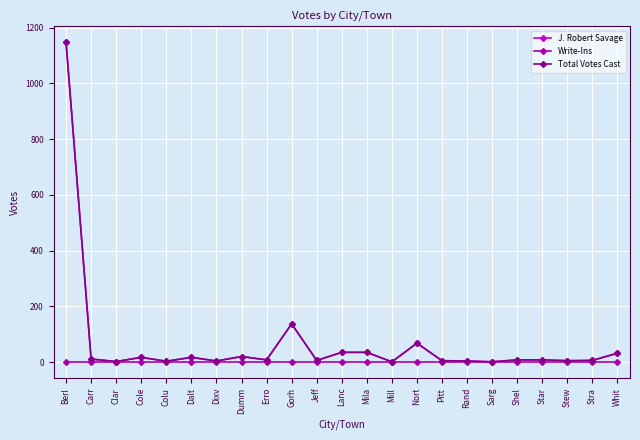

Does the chart have visible grid lines?

Yes